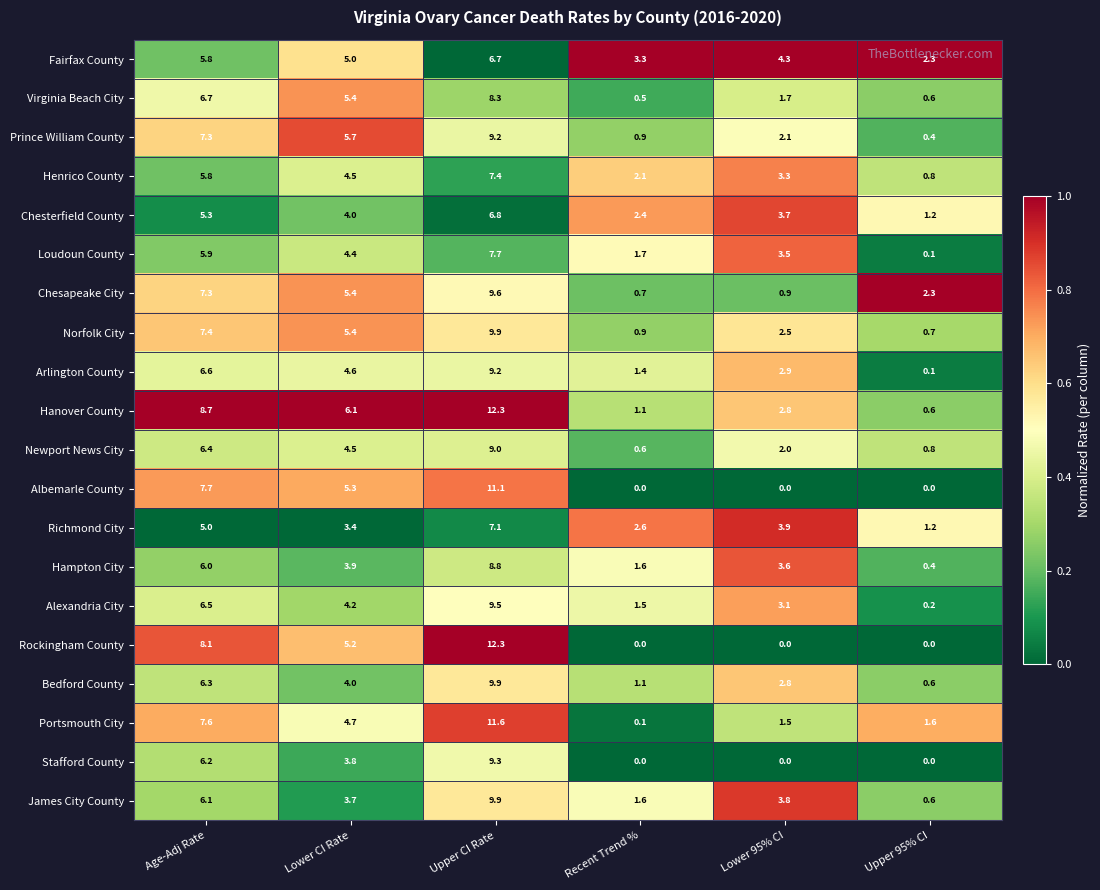

At which category is the sum across all series the highest?

Upper CI Rate